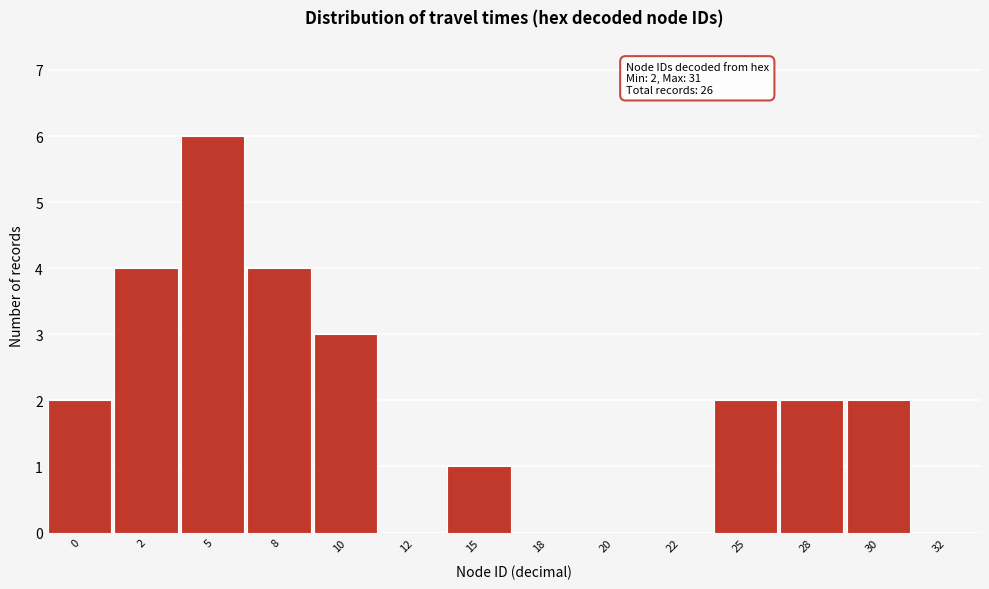

Reading left to right, list all the values displayed in this chart.

0=2	2=4	5=6	8=4	10=3	12=0	15=1	18=0	20=0	22=0	25=2	28=2	30=2	32=0